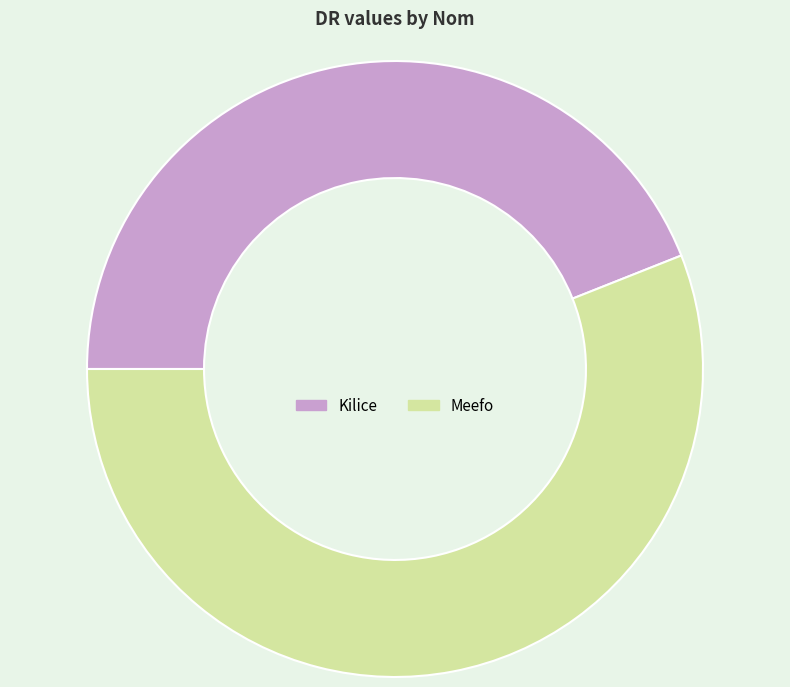

Is it true that Meefo is 56% of the pie?

True